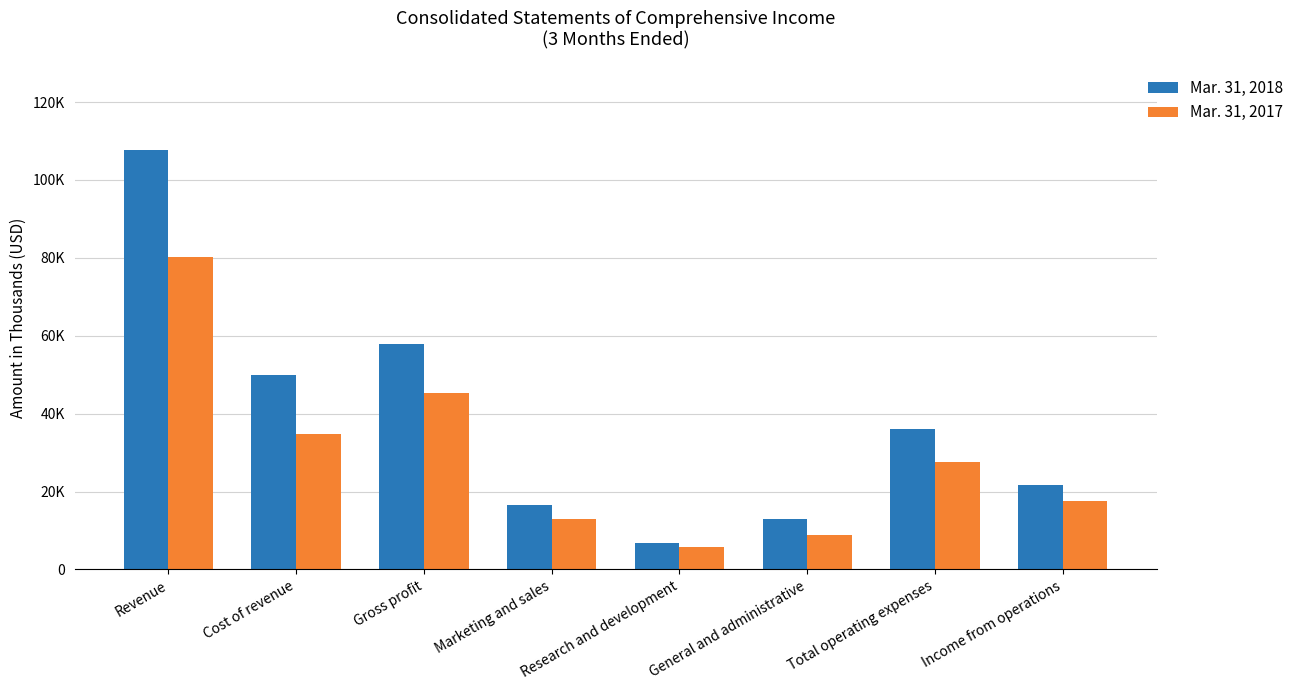

What is the average value of the Mar. 31, 2018 series?

38697